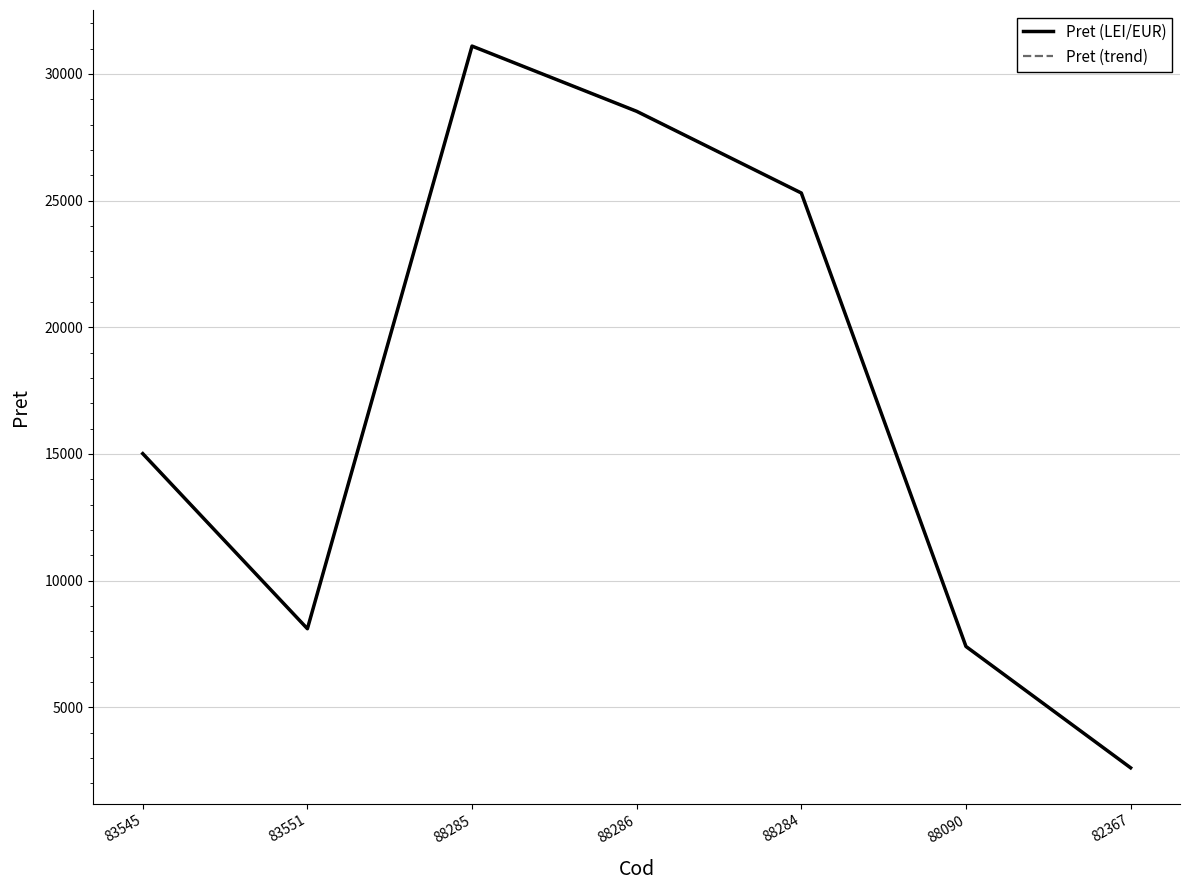

Is it true that Pret (LEI/EUR) equals 10407.6 at 83545?

False